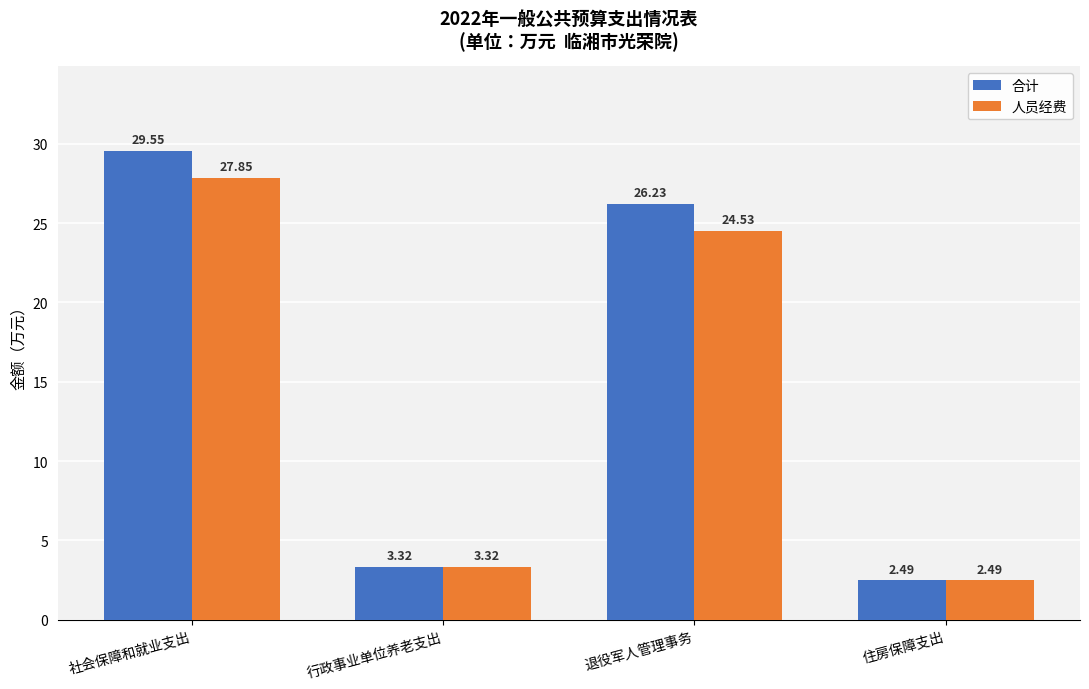

Is the value of 人员经费 at 社会保障和就业支出 greater than the value of 合计 at 行政事业单位养老支出?

Yes